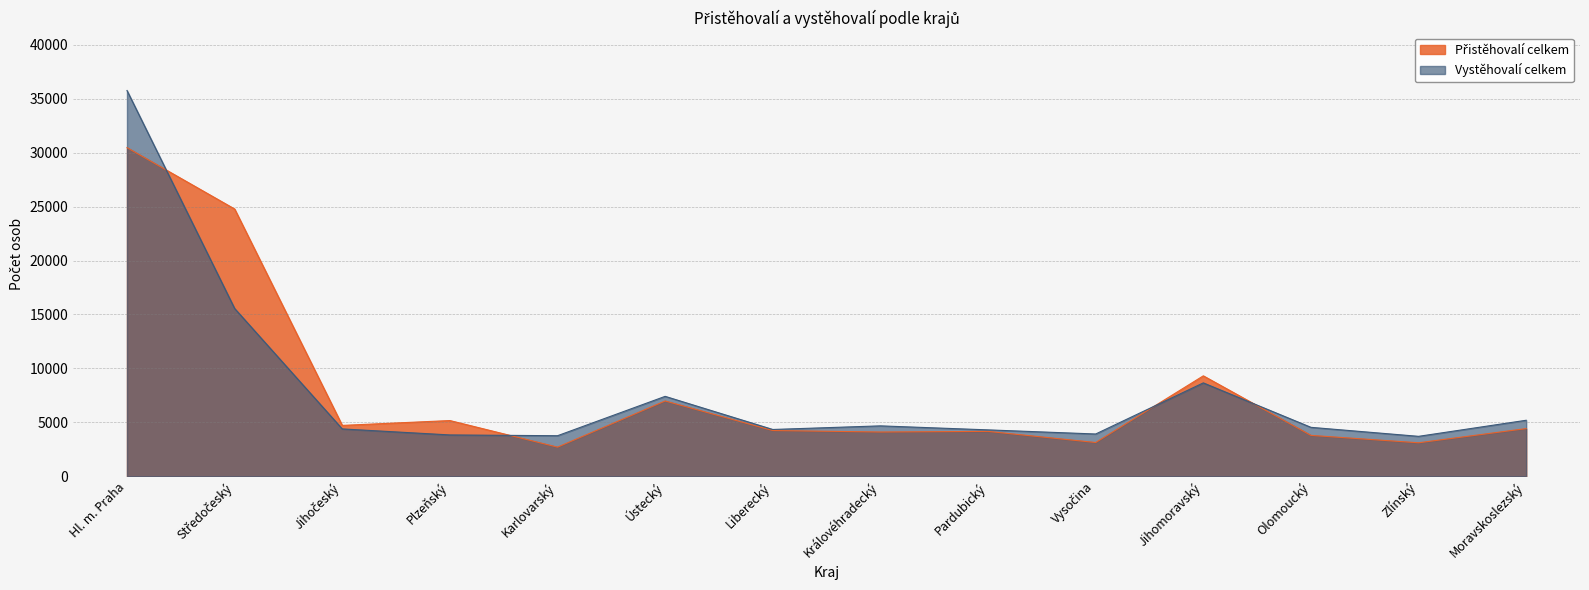

The Přistěhovalí celkem series shows 9308 at Jihomoravský. True or false?

True